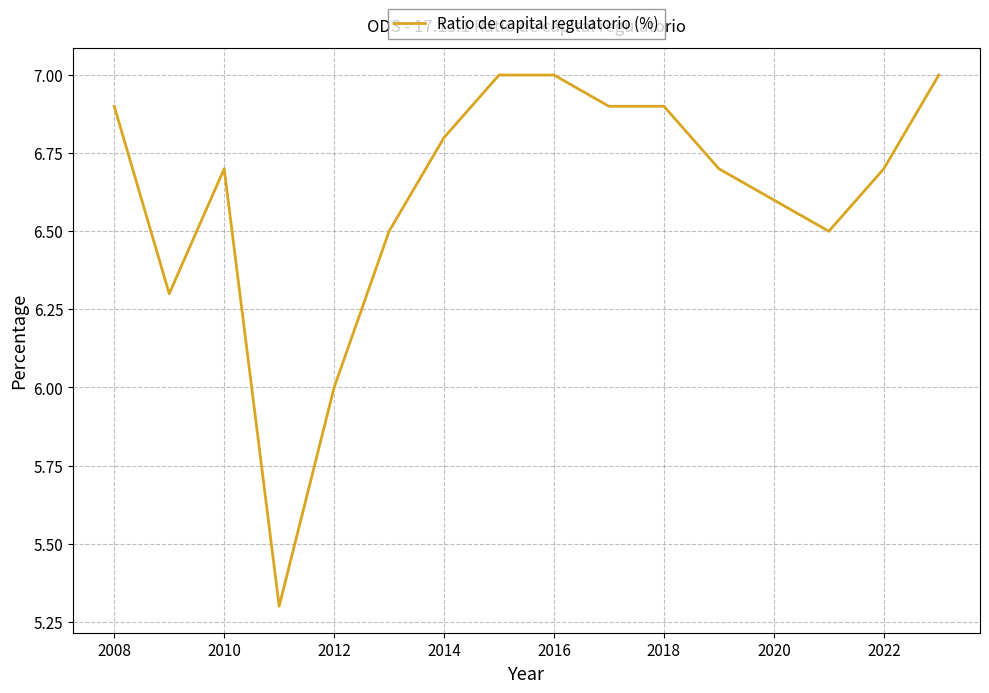

What is the difference between the maximum and minimum values?

1.7